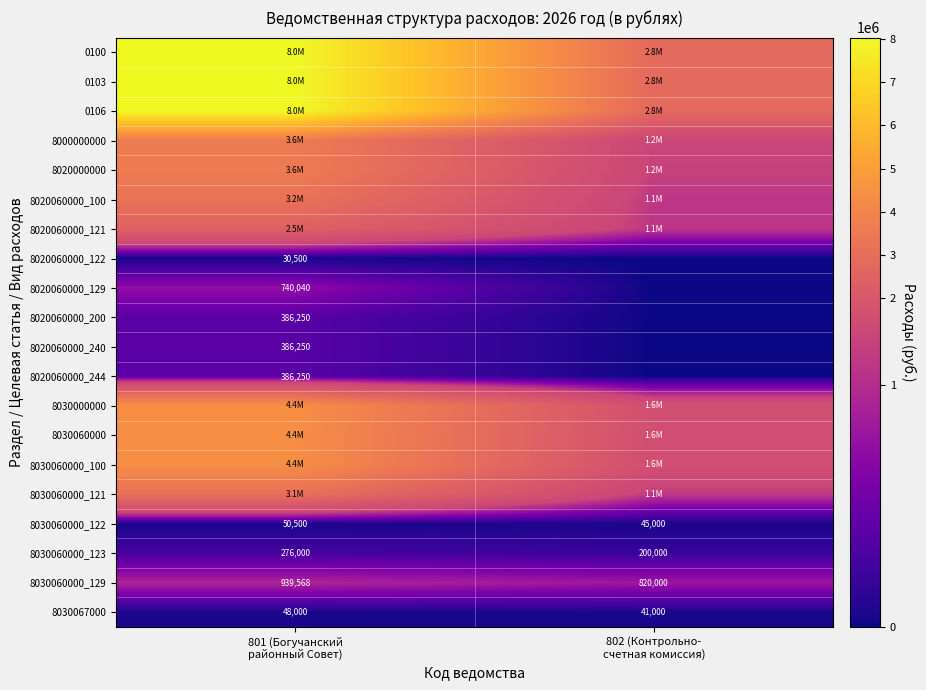

Count the number of data series in this chart.

20